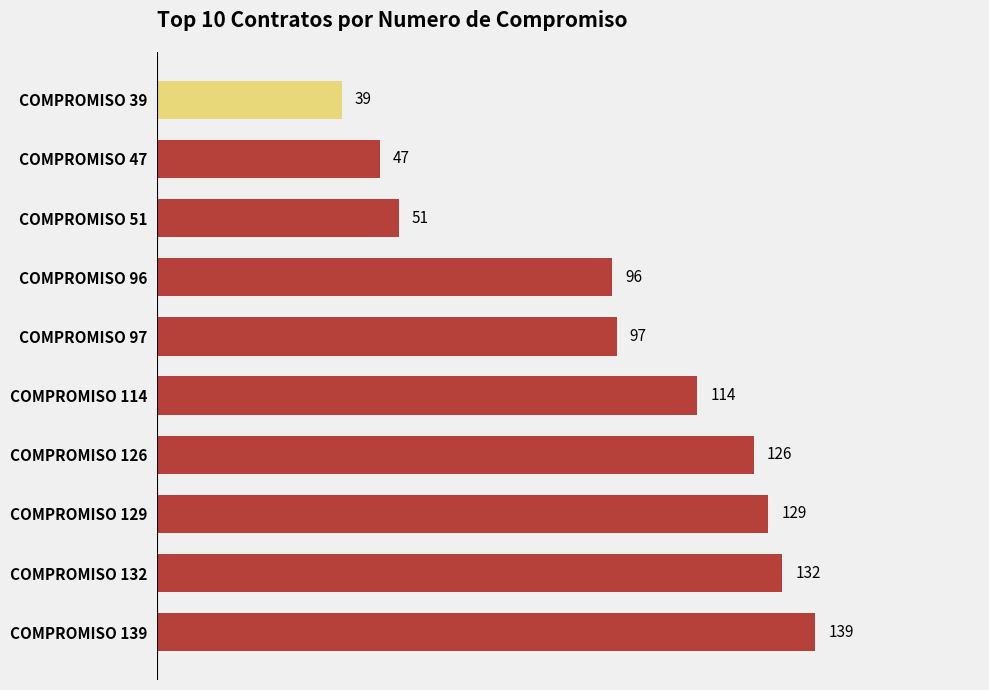

What is the difference between the second highest and second lowest values?

85